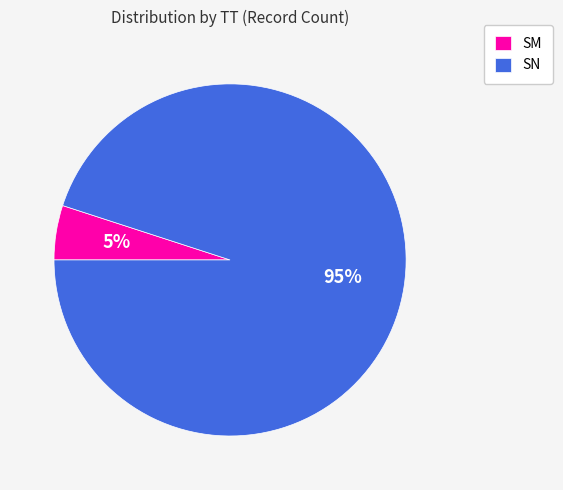

How many segments does this pie chart have?

2